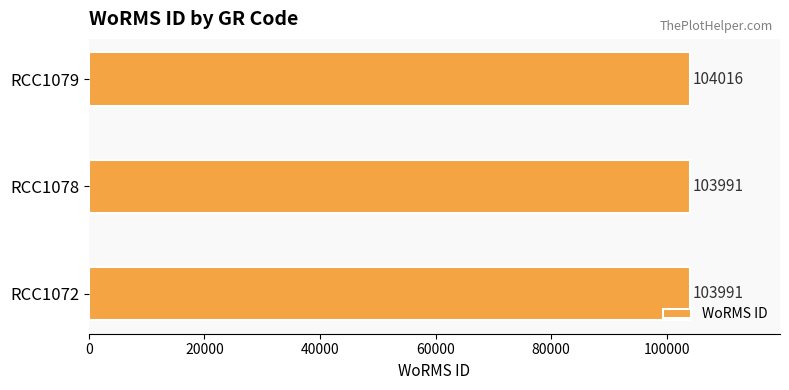

Does the chart contain any negative values?

No